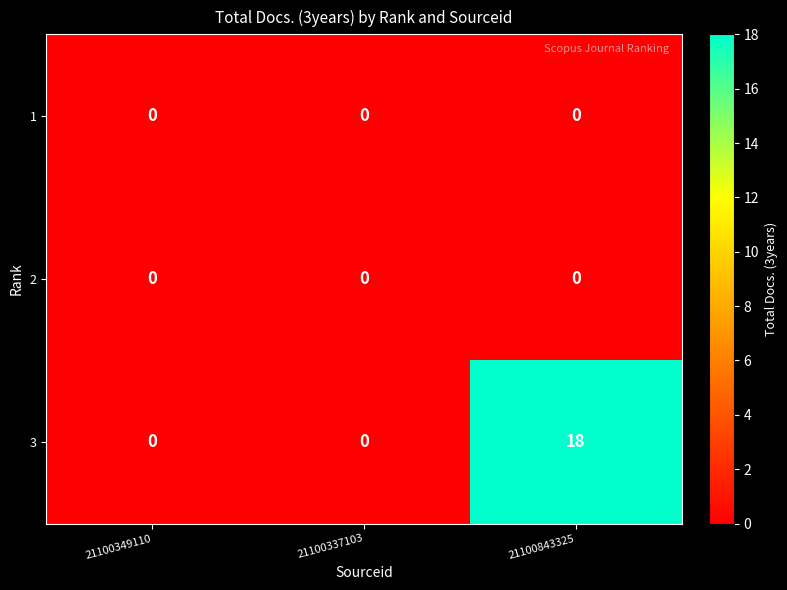

Which series has the widest spread of values?

3